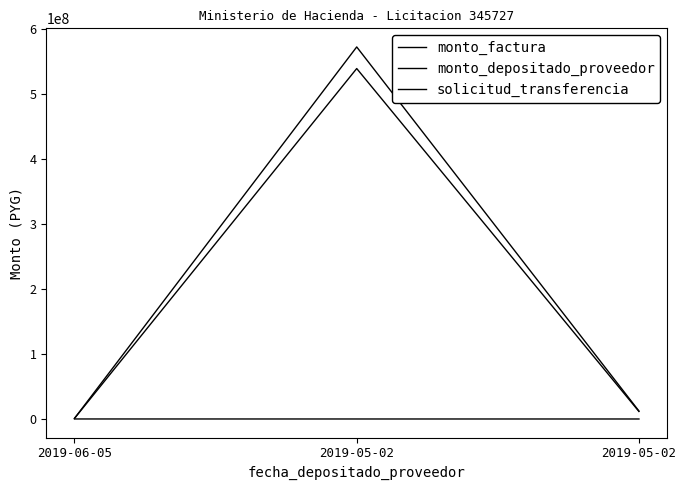

What is the difference between the second highest and minimum values in the monto_depositado_proveedor series?

10597997